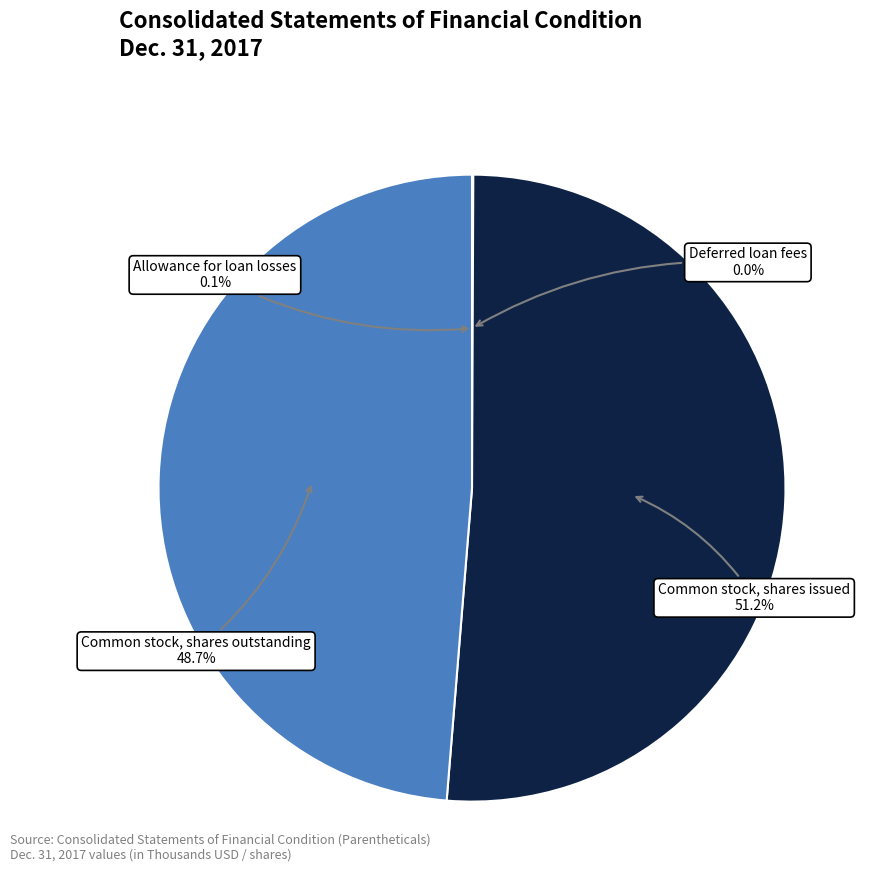

Is there any slice that represents more than half of the pie?

Yes